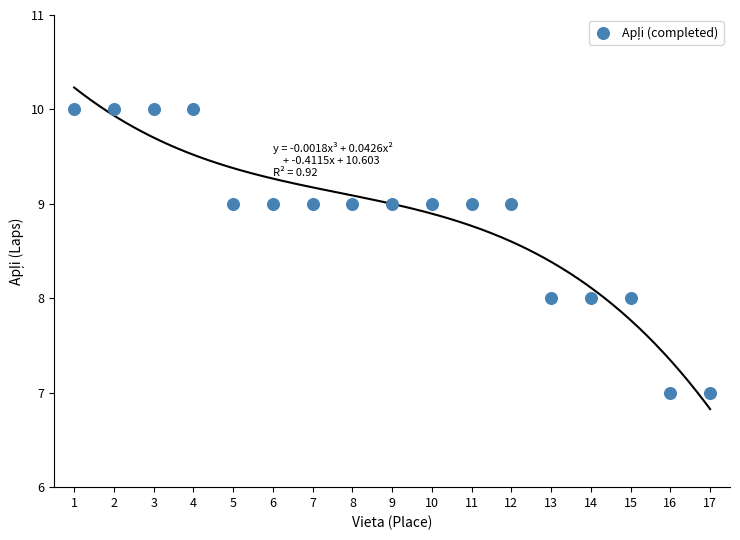

What is the range of X values (max minus min)?

16